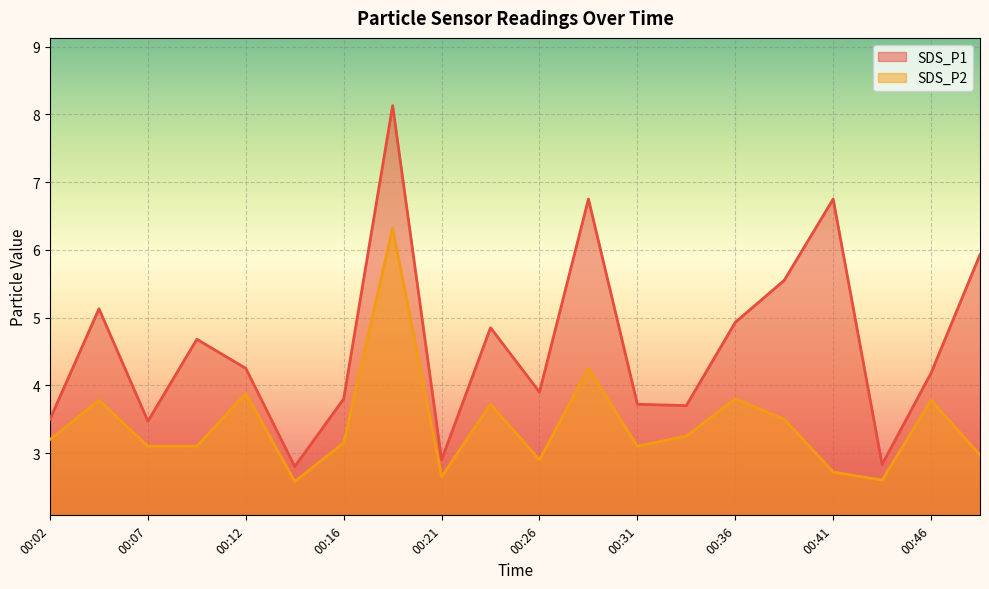

True or false: SDS_P1 has a value of 5.8 at 00:02.

False